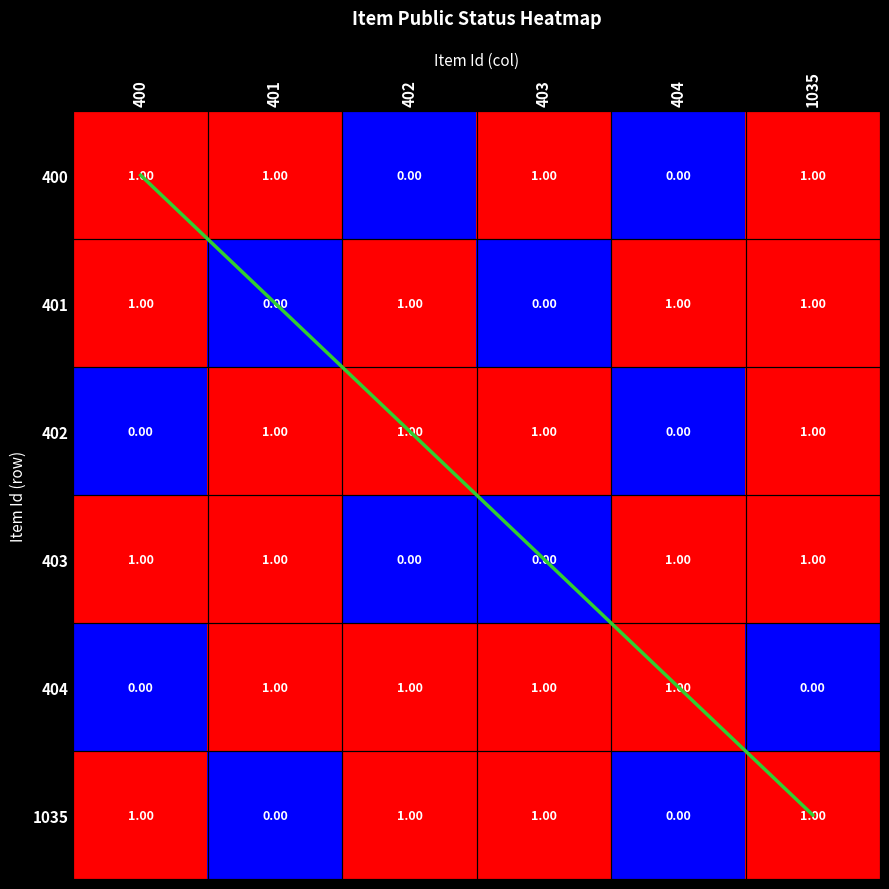

Which category has the highest value in the 404 series?

401